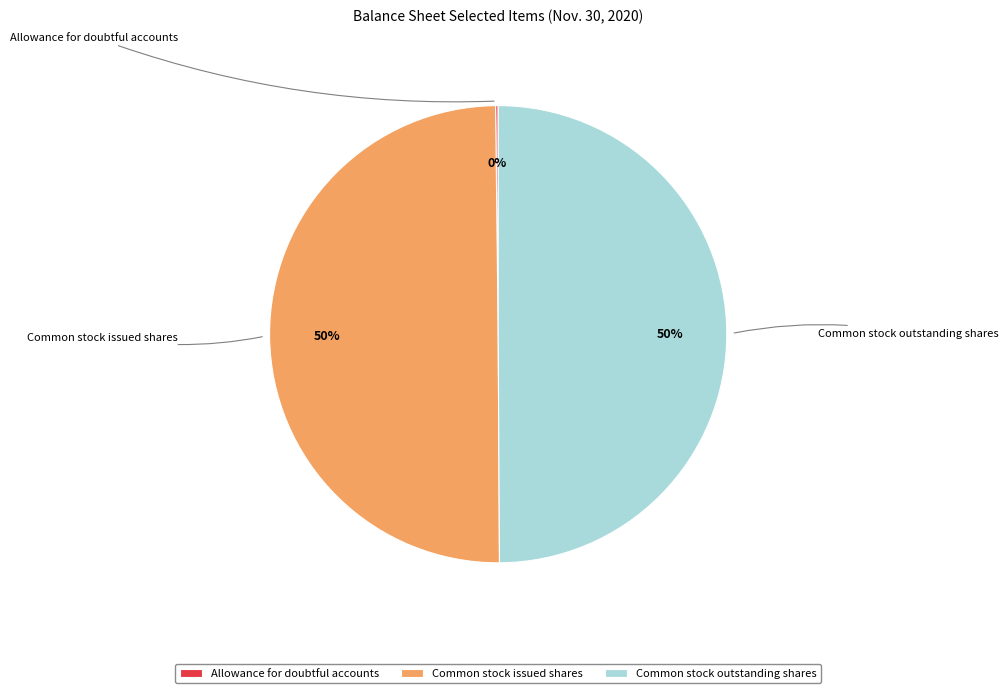

Count the number of slices in the pie.

3